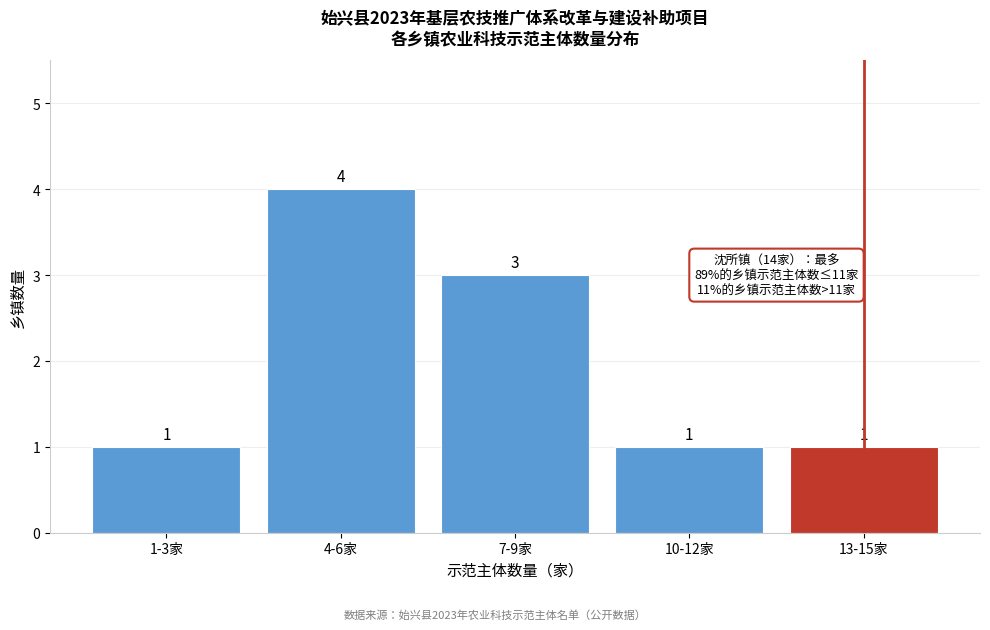

Reading left to right, extract all data points from this chart.

1-3家=1	4-6家=4	7-9家=3	10-12家=1	13-15家=1